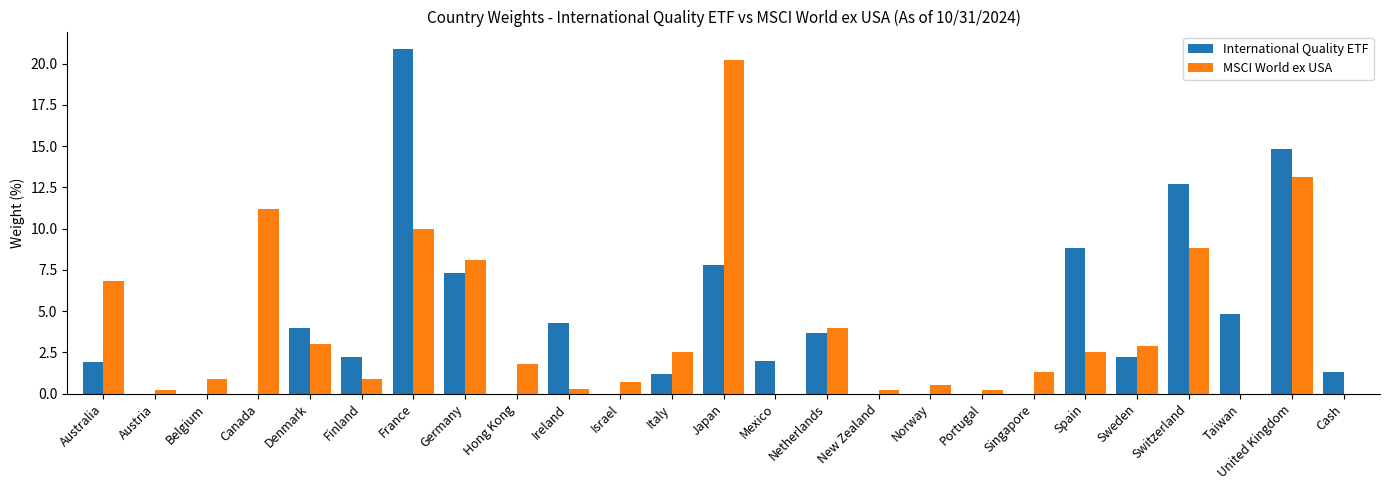

What is the total value across all series at Austria?

0.2